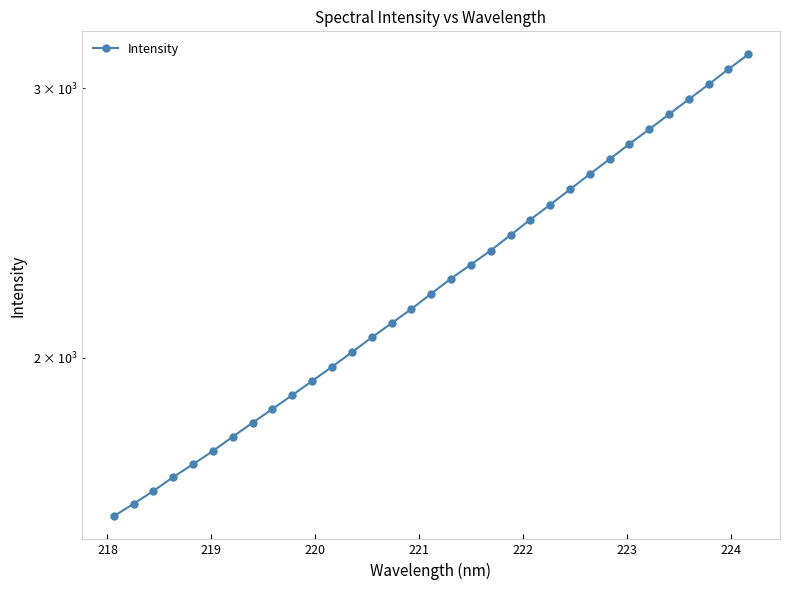

Is it true that the value at 23 is 3699.4?

False